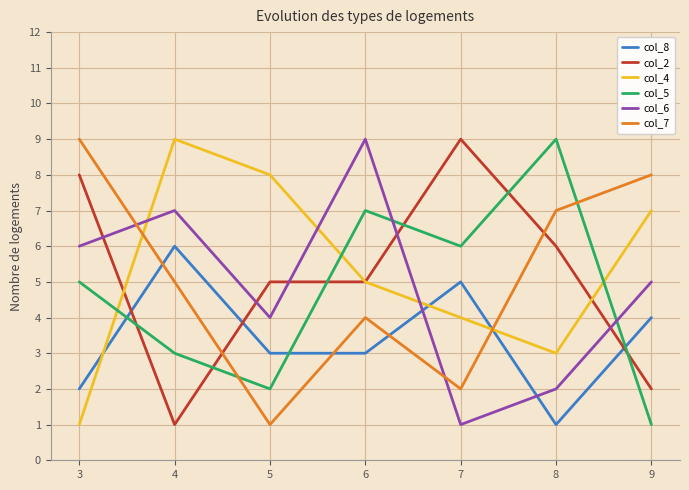

Where does the col_8 series first go above 3?

4